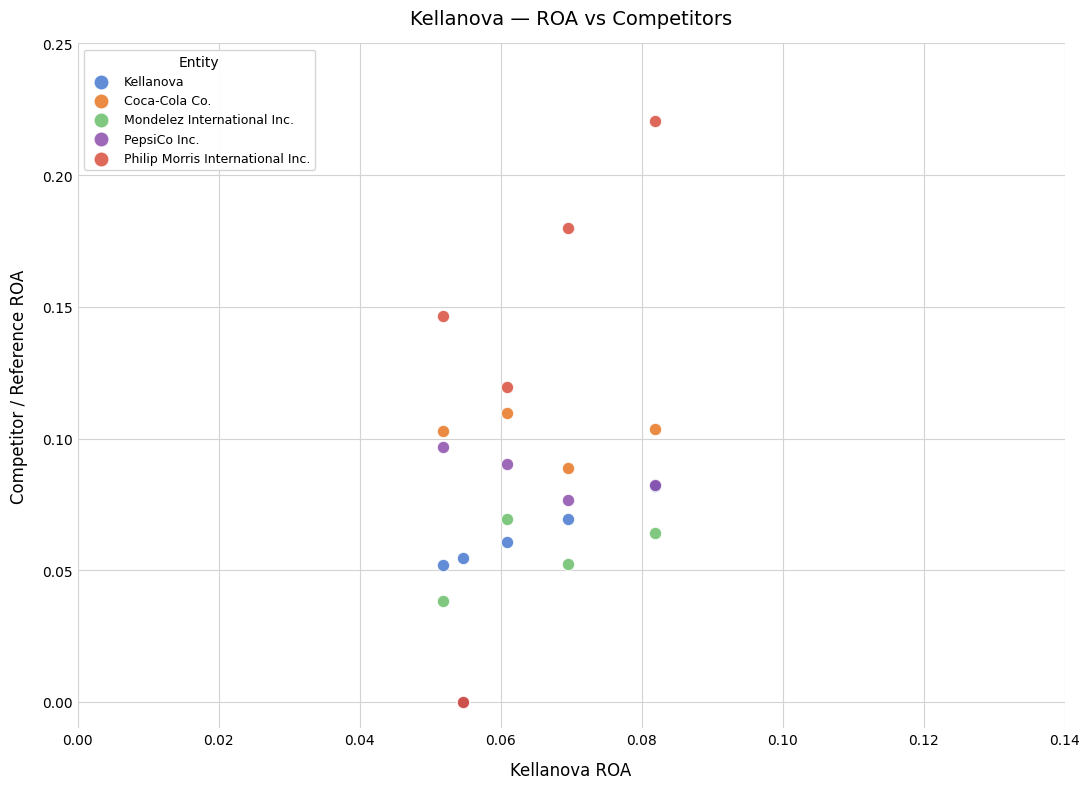

What are all the series names shown in the legend?

Kellanova, Coca-Cola Co., Mondelez International Inc., PepsiCo Inc., Philip Morris International Inc.